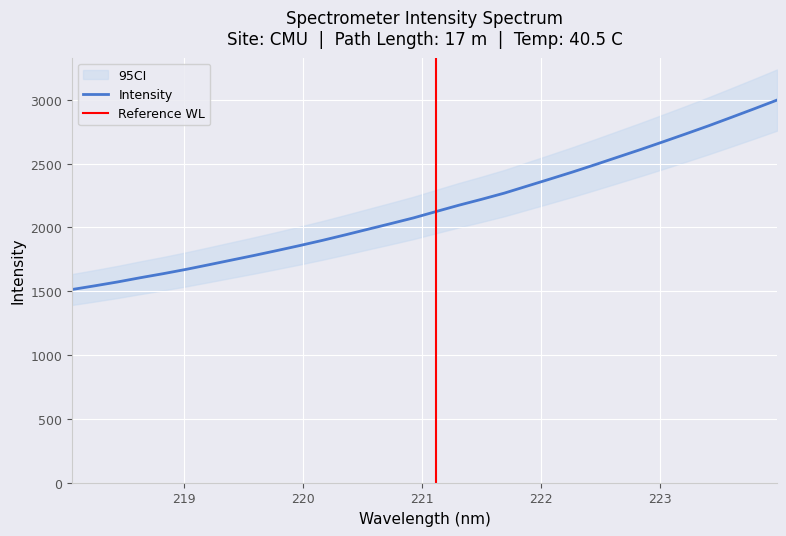

Which category has the highest value across all series?

223.9802